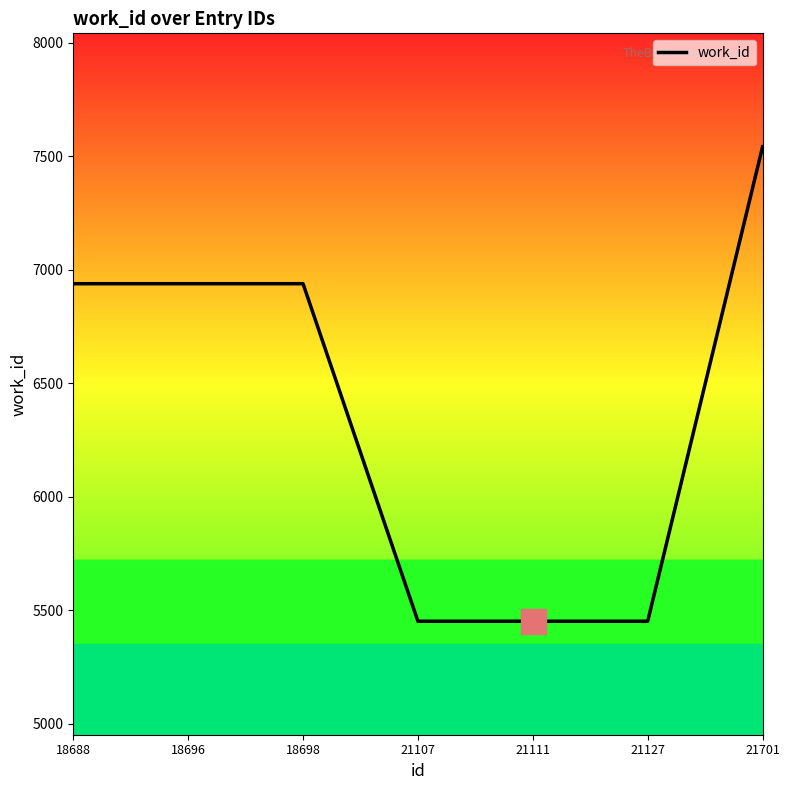

What is the approximate value at 21701, to the nearest 10?

7540